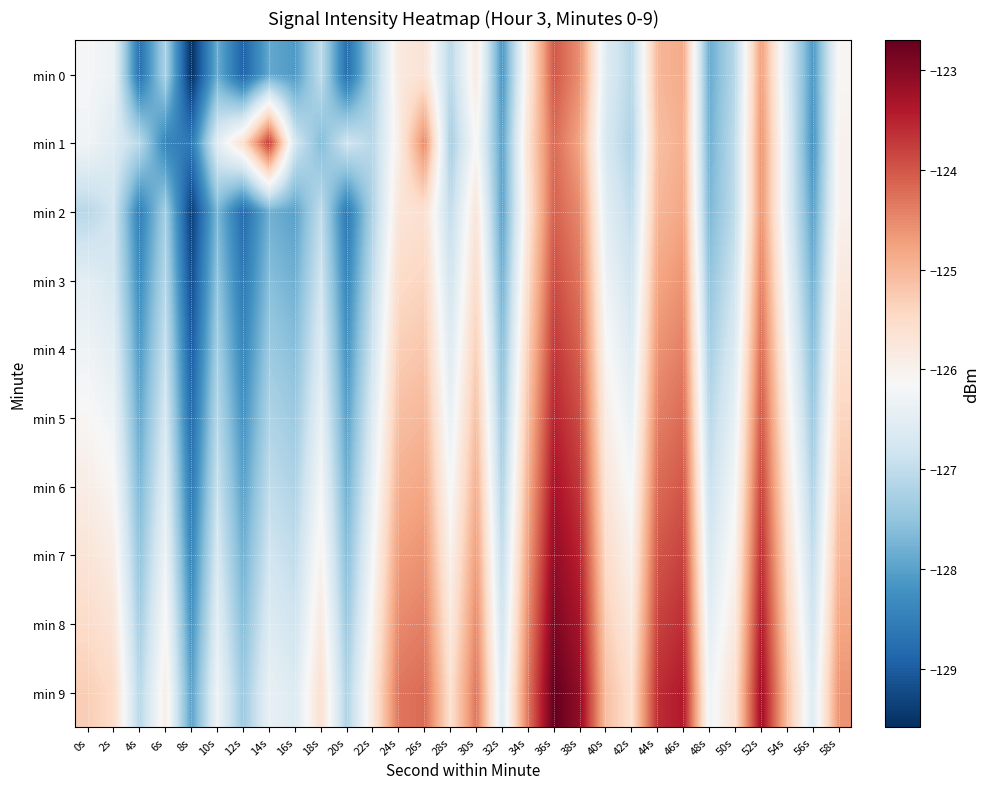

Between 40s and 50s, which series saw the biggest shift?

min 2